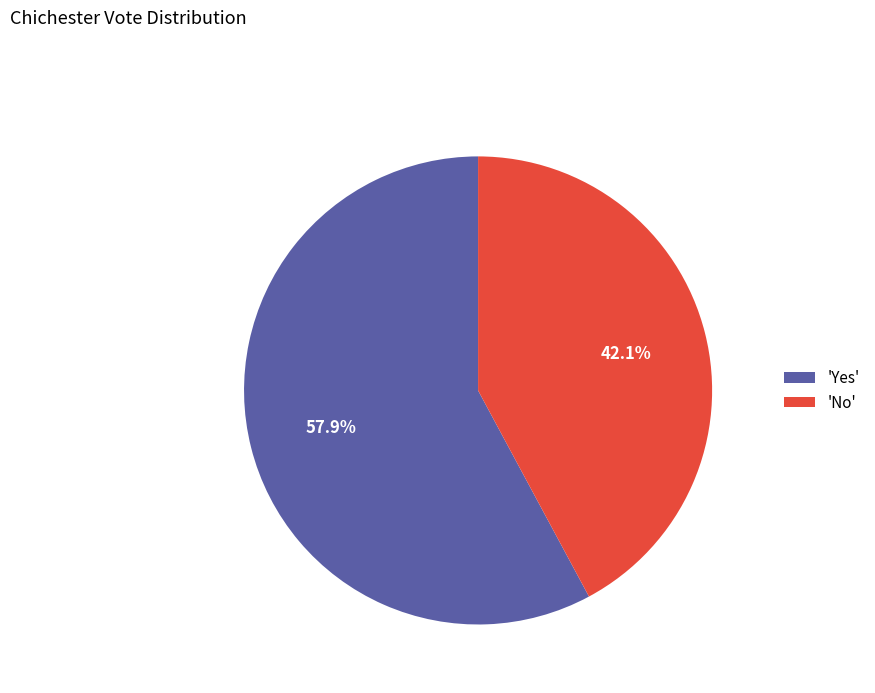

Is there any slice that represents more than half of the pie?

Yes